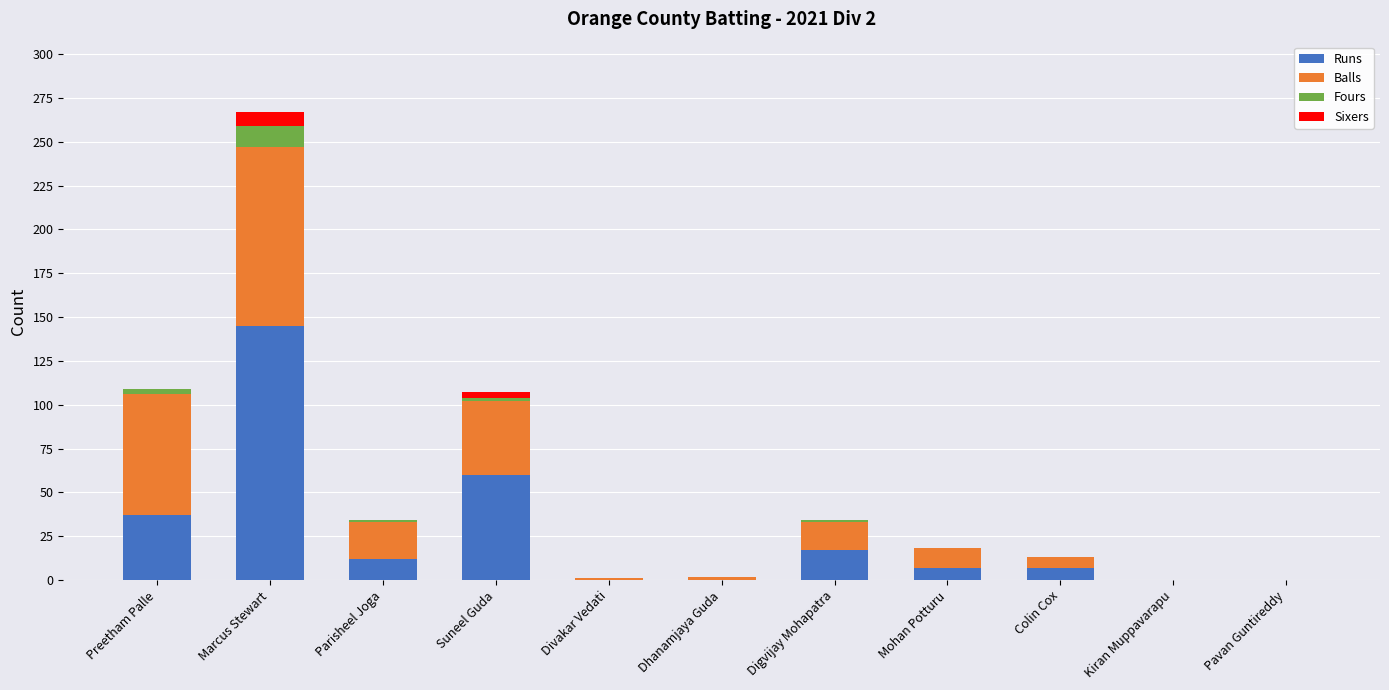

At which category is the sum across all series the highest?

Marcus Stewart